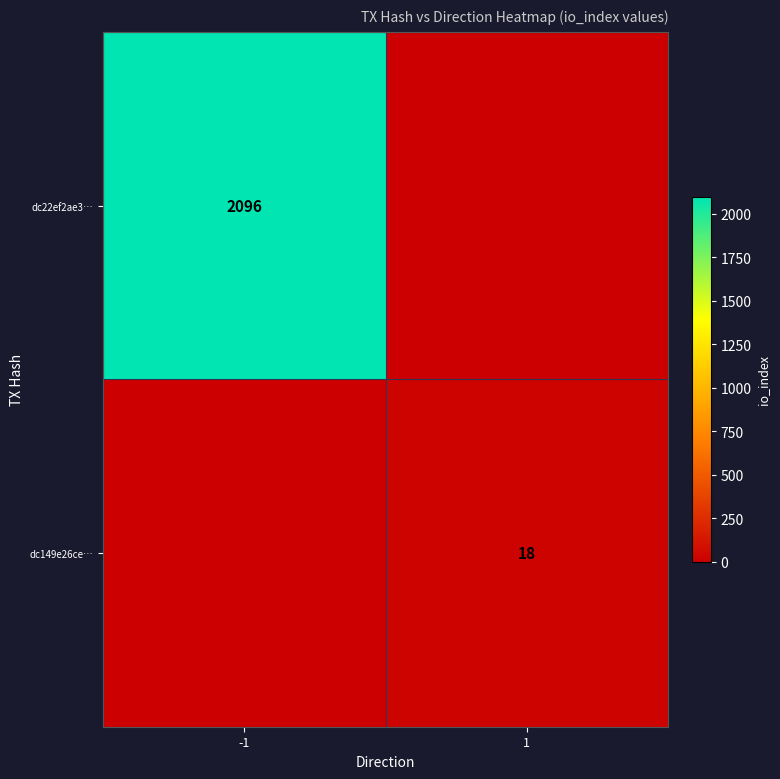

Which label corresponds to the largest value in the chart?

-1